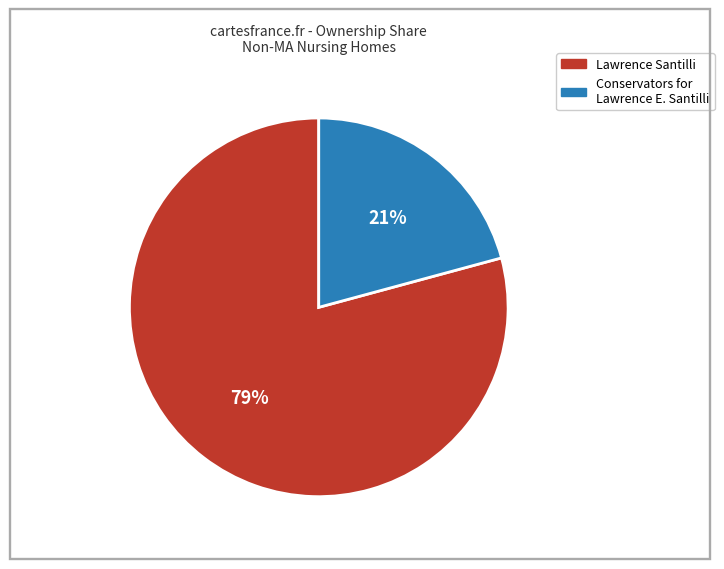

Does any single category account for the majority?

Yes